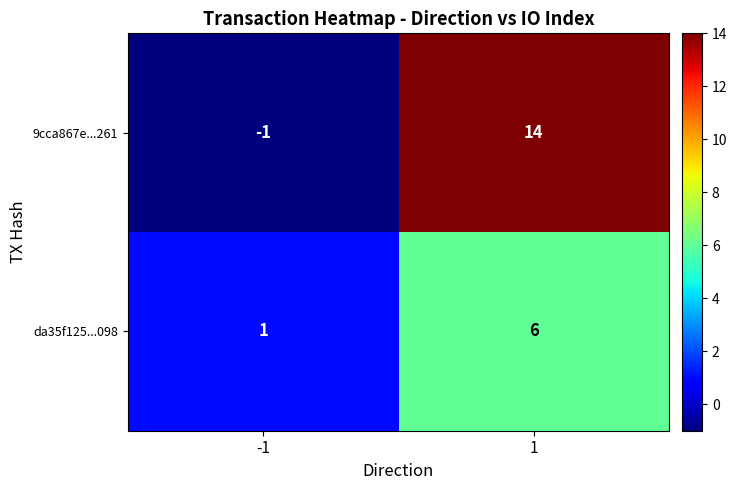

Which series has the largest range (max minus min)?

9cca867e...261